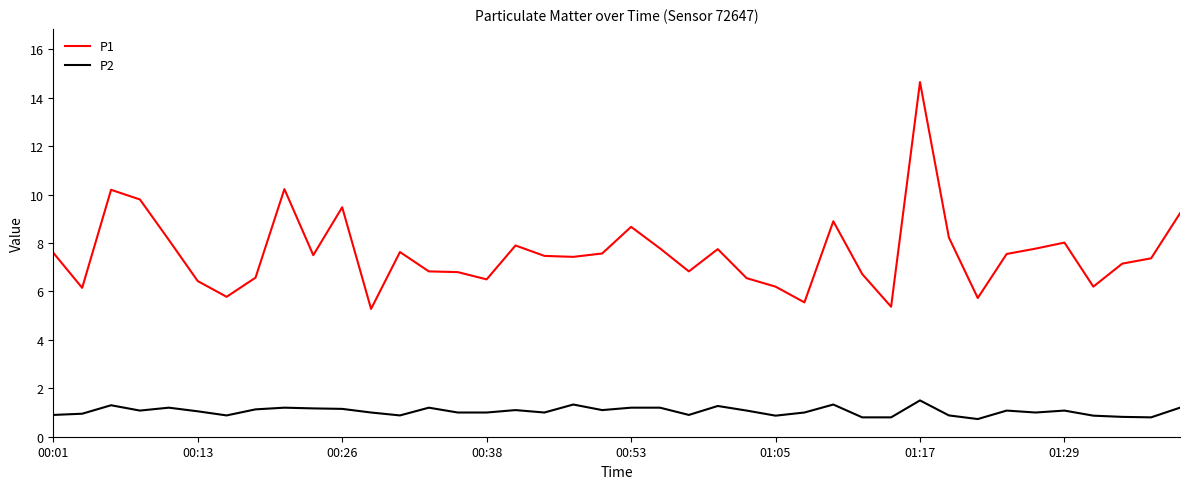

What is the highest value of the P1 series?

14.7